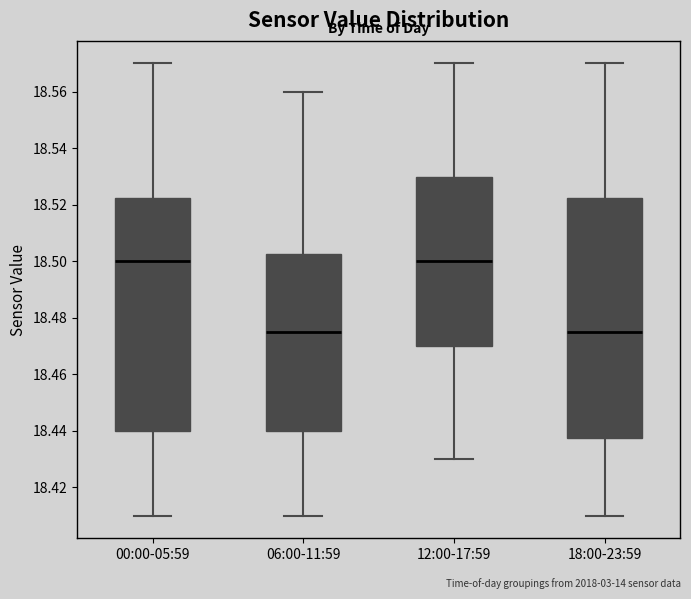

Where does the median line of the box for 00:00-05:59 sit on the y-axis? The values are not printed on the chart, so give them approximately, as read against the axis.

18.500